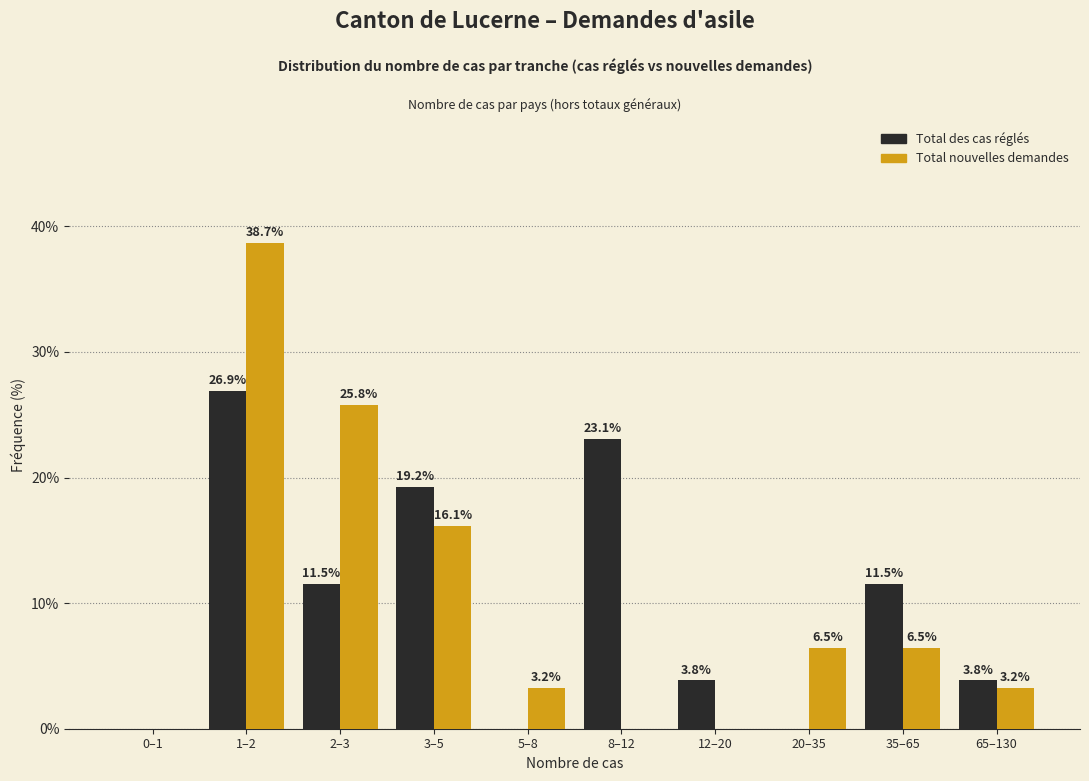

Reading left to right, transcribe all the data shown in this chart.

Total des cas réglés: 0–1=0.0	1–2=26.9	2–3=11.5	3–5=19.2	5–8=0.0	8–12=23.1	12–20=3.8	20–35=0.0	35–65=11.5	65–130=3.8
Total nouvelles demandes: 0–1=0.0	1–2=38.7	2–3=25.8	3–5=16.1	5–8=3.2	8–12=0.0	12–20=0.0	20–35=6.5	35–65=6.5	65–130=3.2